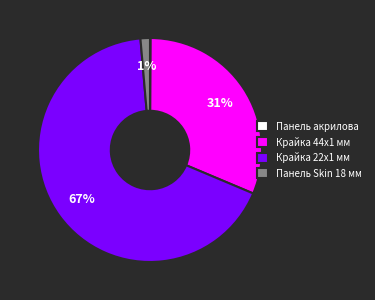

Is it true that Панель Skin 18 мм is 10% of the pie?

False